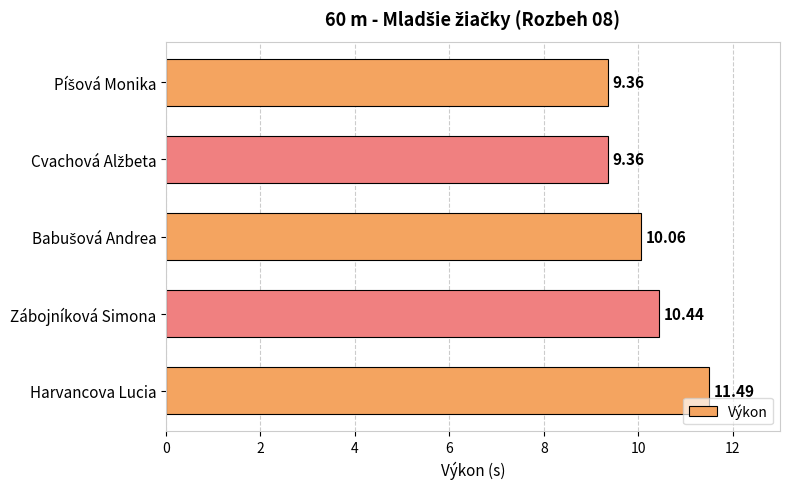

What is the minimum value shown in the chart?

9.4